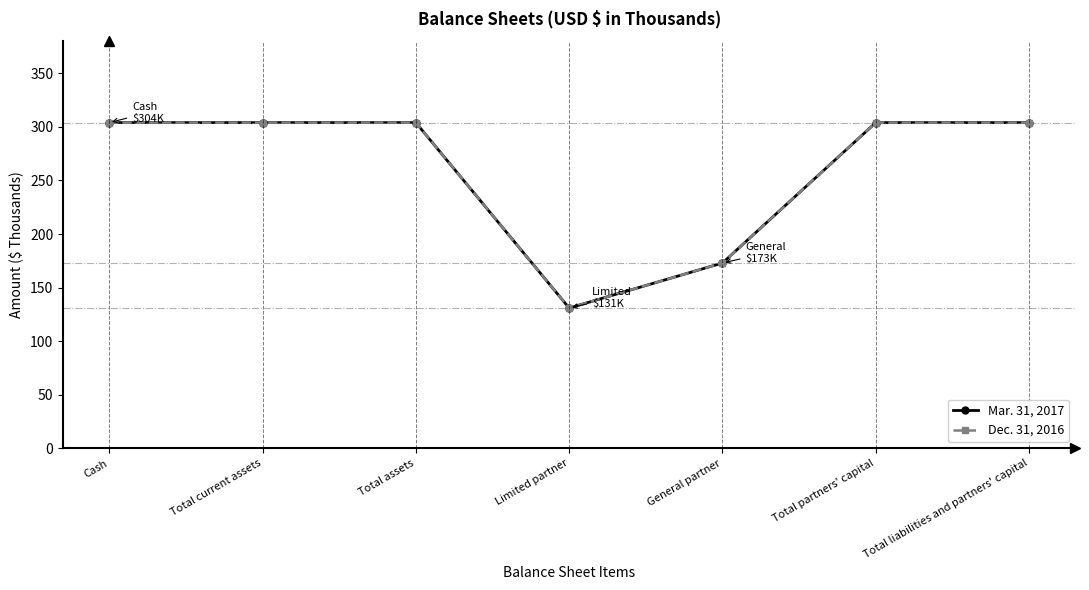

Reading right to left, what are all the values shown in this chart?

Mar. 31, 2017: Total liabilities and partners' capital=304	Total partners' capital=304	General partner=173	Limited partner=131	Total assets=304	Total current assets=304	Cash=304
Dec. 31, 2016: Total liabilities and partners' capital=304	Total partners' capital=304	General partner=173	Limited partner=131	Total assets=304	Total current assets=304	Cash=304